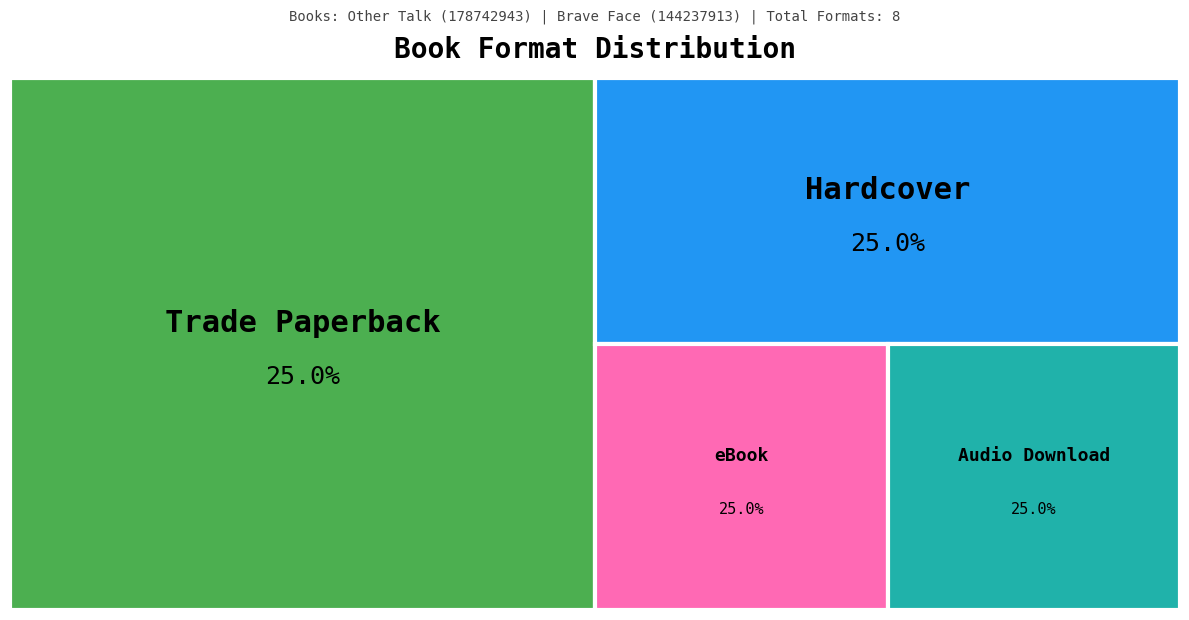

At Trade Paperback, list the series in order from smallest to largest.

Trade Paperback, Hardcover, eBook, Audio Download